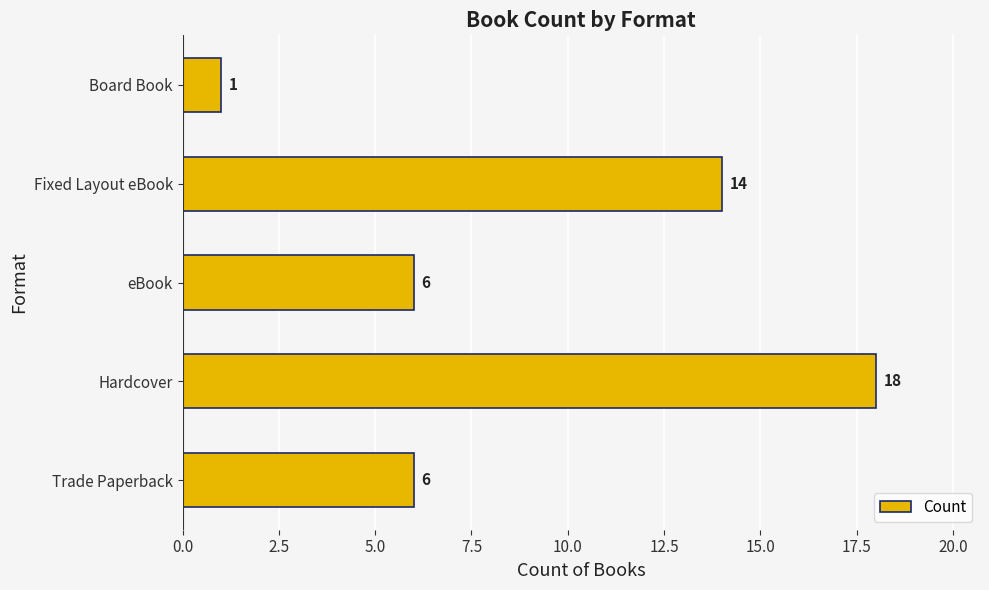

Is it true that the value at Hardcover is 18?

True